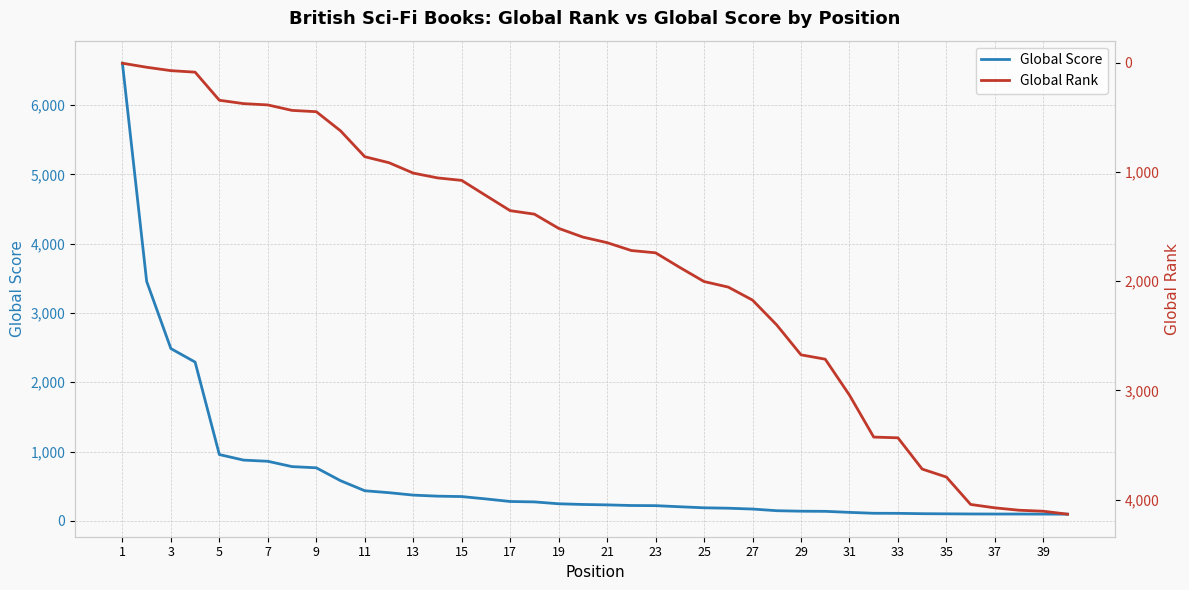

Reading left to right, transcribe all the data shown in this chart.

Global Score: 6603	3456	2486	2291	957	877	860	783	766	580	435	407	372	357	351	317	280	274	247	237	231	222	220	204	189	183	171	147	140	138	123	110	109	104	102	100	99	99	98	97
Global Rank: 5	42	73	87	344	375	387	437	449	624	861	916	1011	1055	1078	1217	1355	1387	1517	1597	1648	1720	1741	1875	2004	2055	2174	2402	2675	2715	3044	3428	3435	3721	3794	4045	4076	4098	4107	4134